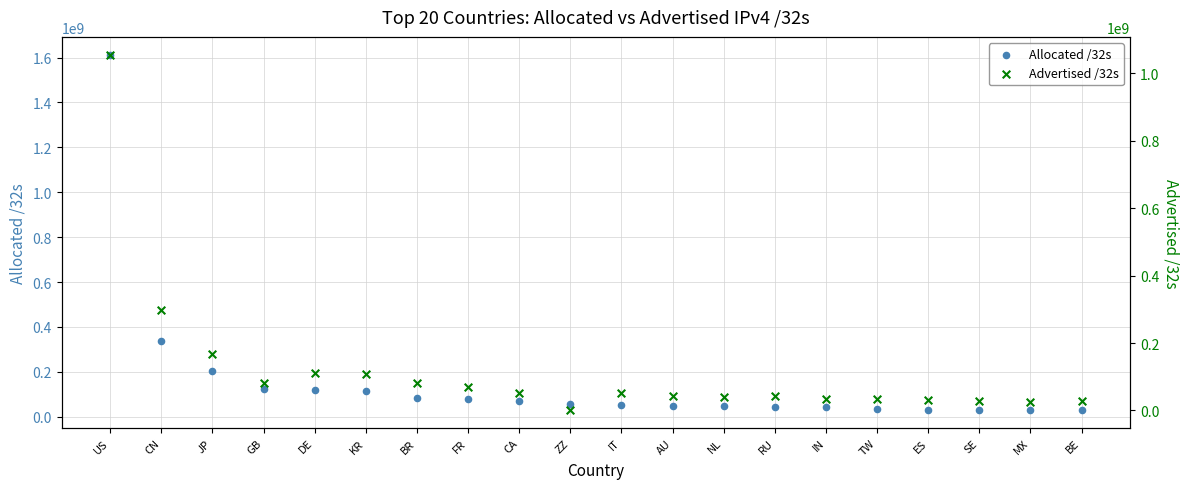

At how many categories does at least one series exceed 1521150730?

1